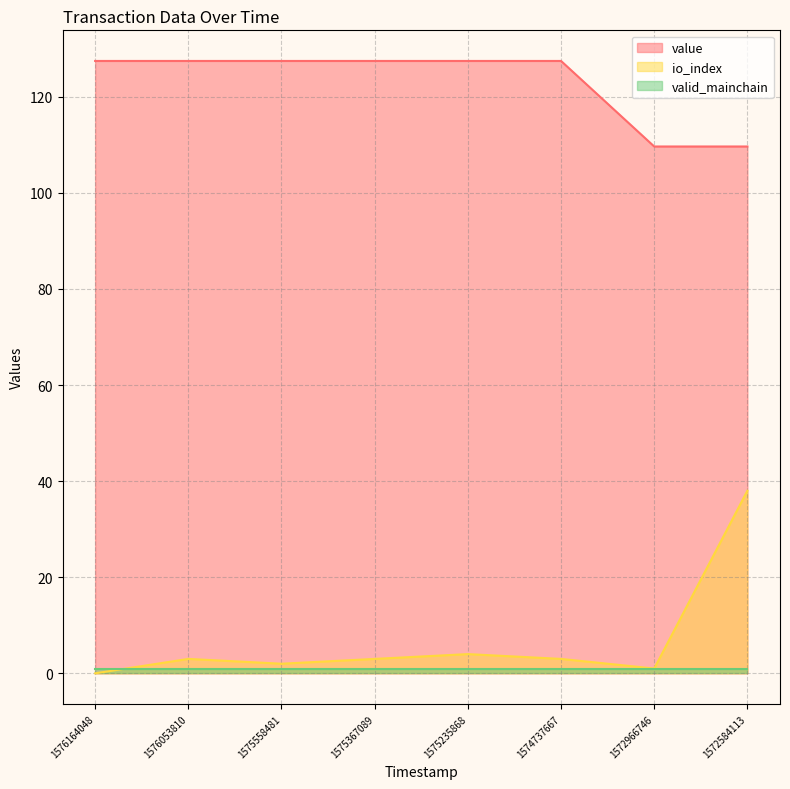

True or false: value has a value of 127.5 at 1576164048.

True